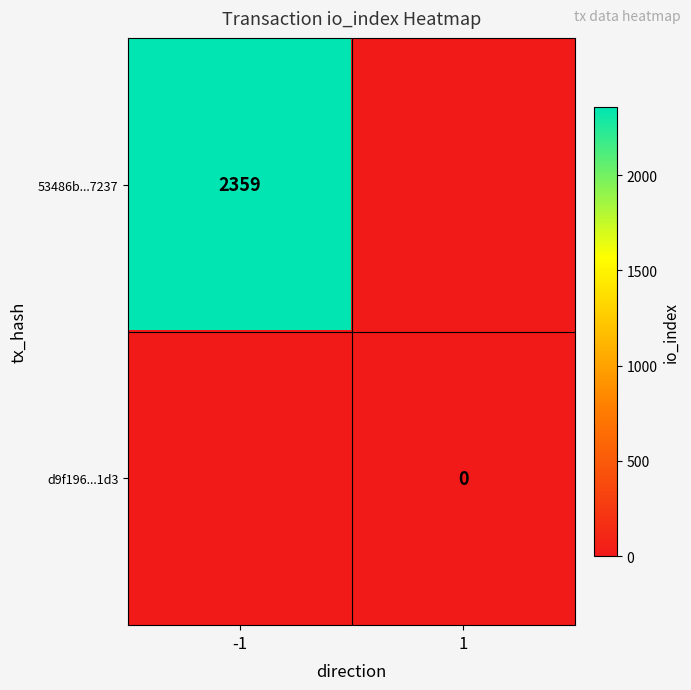

Is the value of d9f196...1d3 at 1 greater than the value of 53486b...7237 at -1?

No